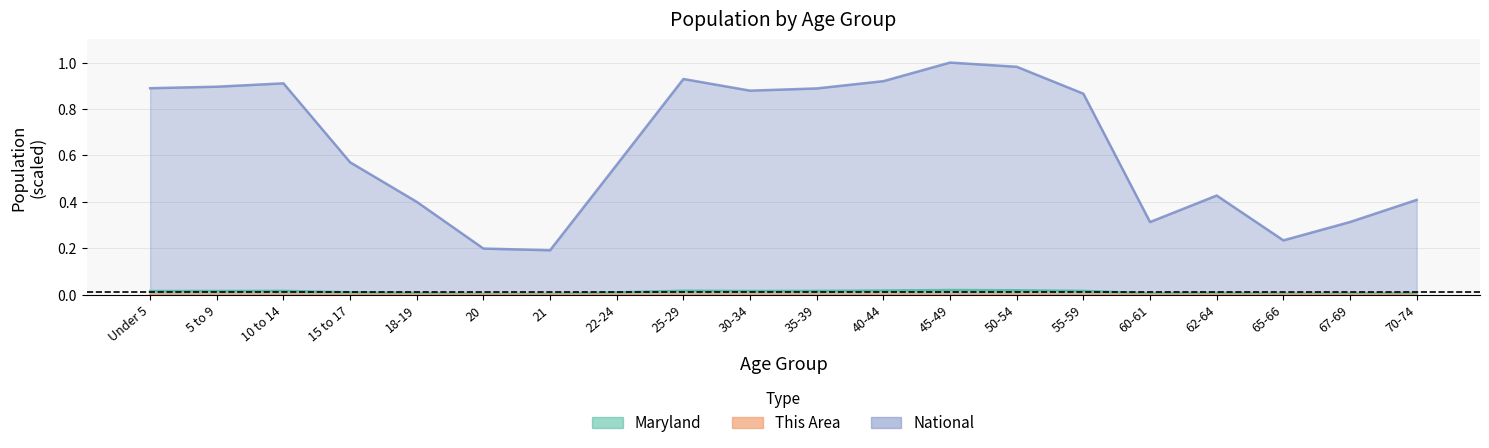

What is the difference between the highest and lowest values at Under 5?

0.9